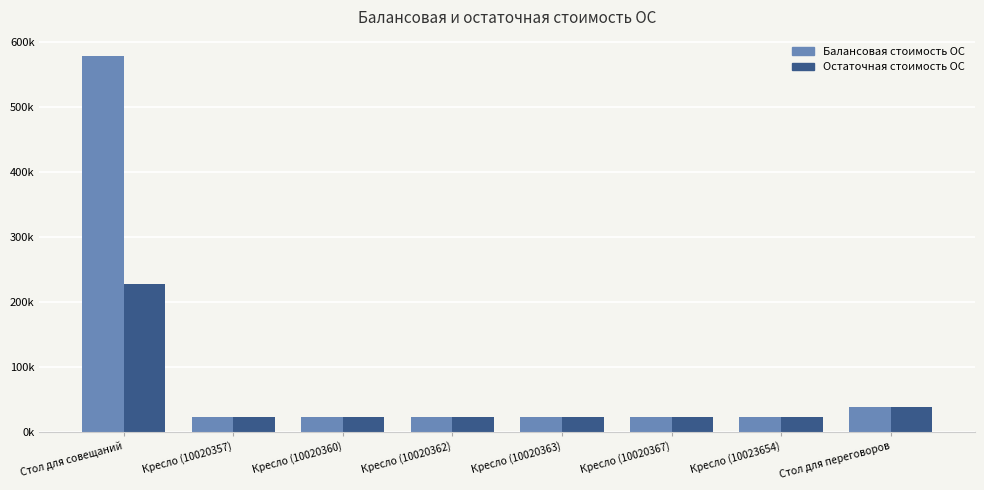

What is the average value of the Остаточная стоимость ОС series?

49800.4